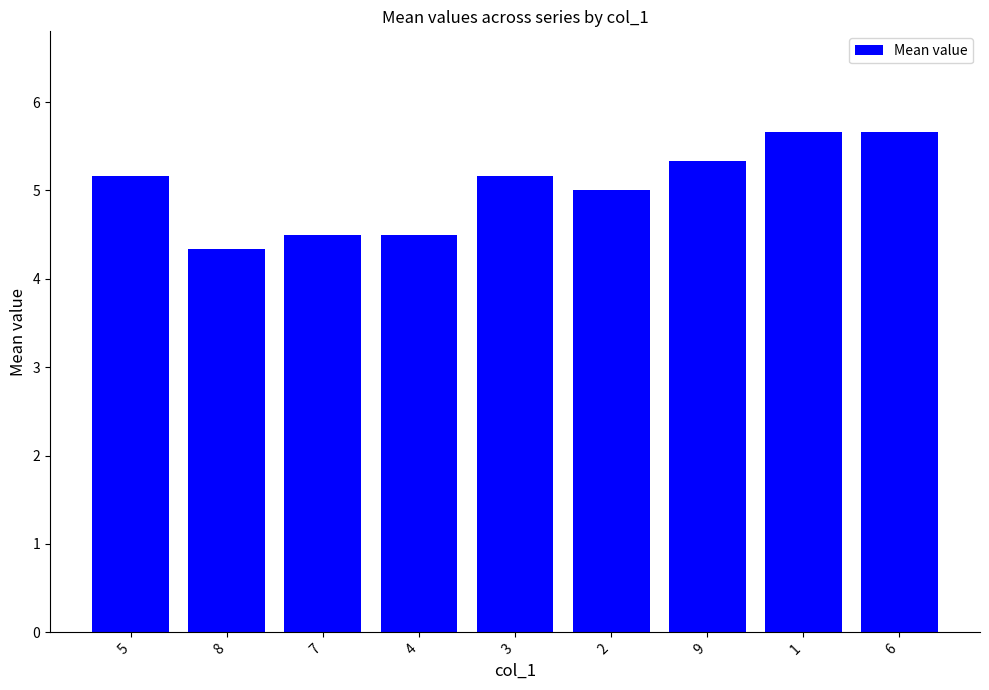

At which label does the data first exceed 5?

5